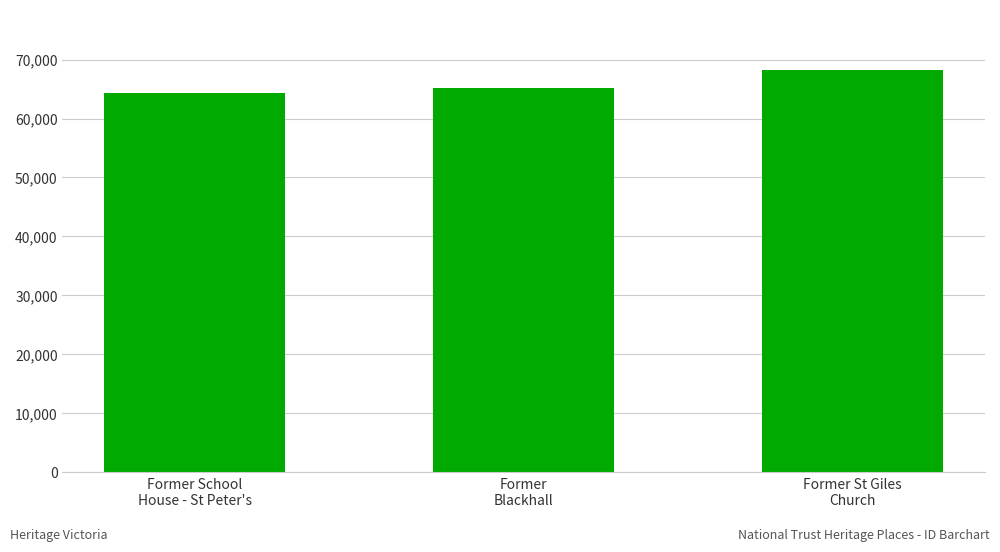

How many data points are less than 65115?

1